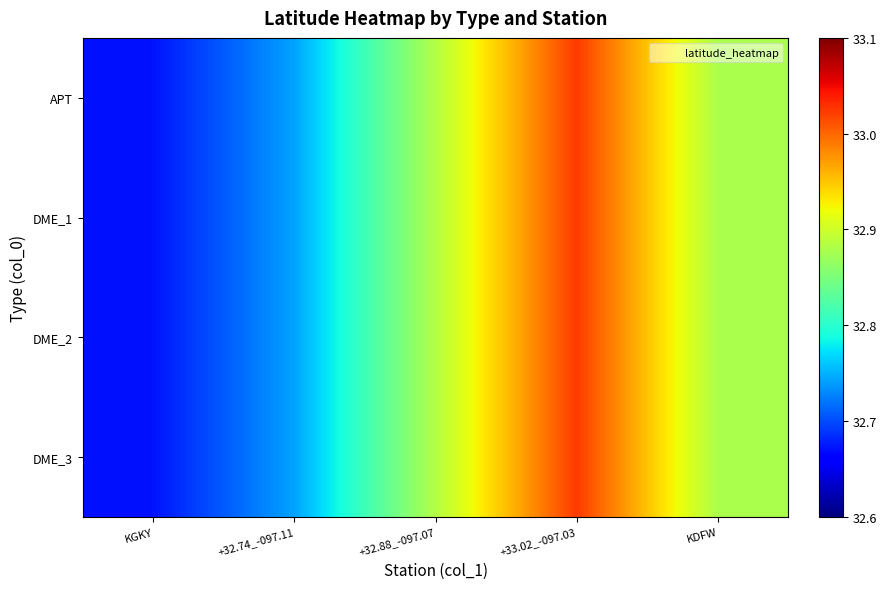

Which label corresponds to the smallest value in the chart?

KGKY